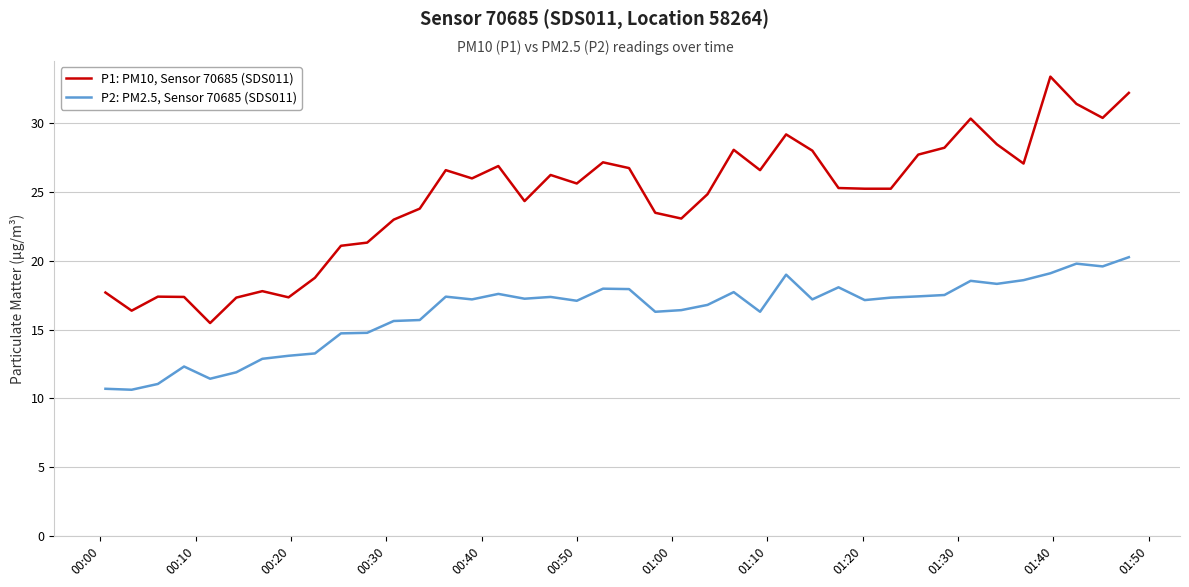

What is the minimum value for P2: PM2.5, Sensor 70685 (SDS011)?

10.6